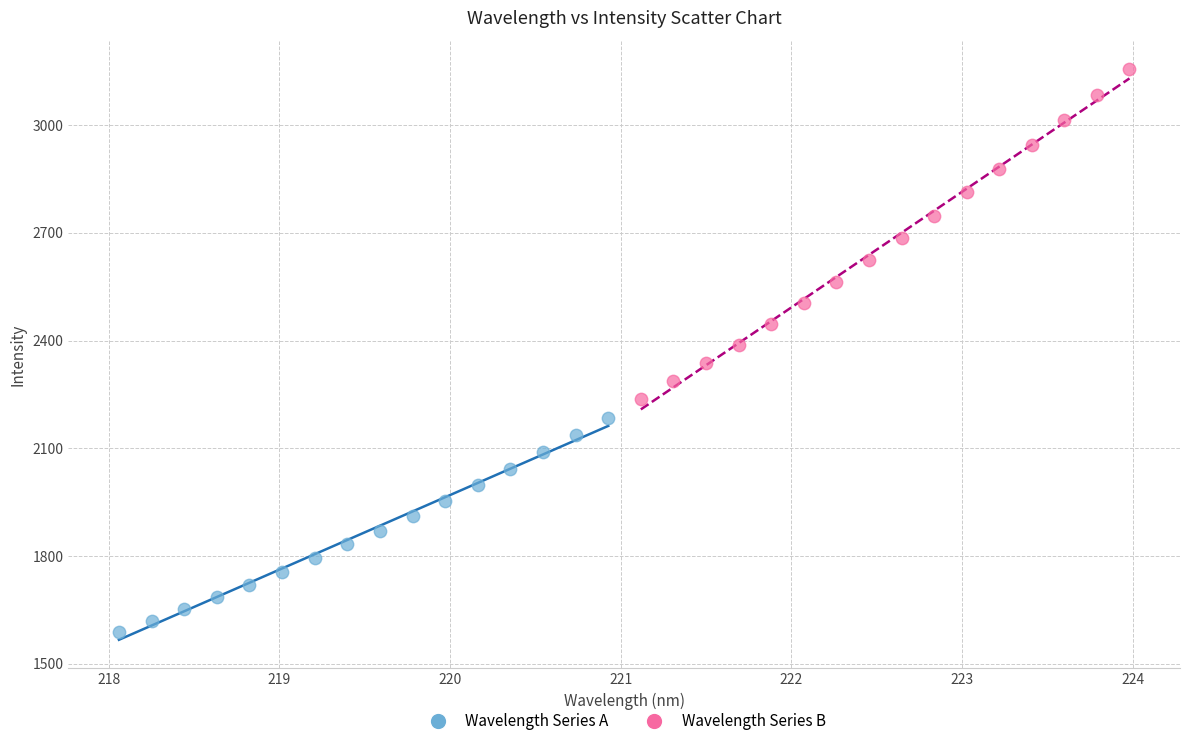

Which series has the widest spread of Y values?

Wavelength Series B